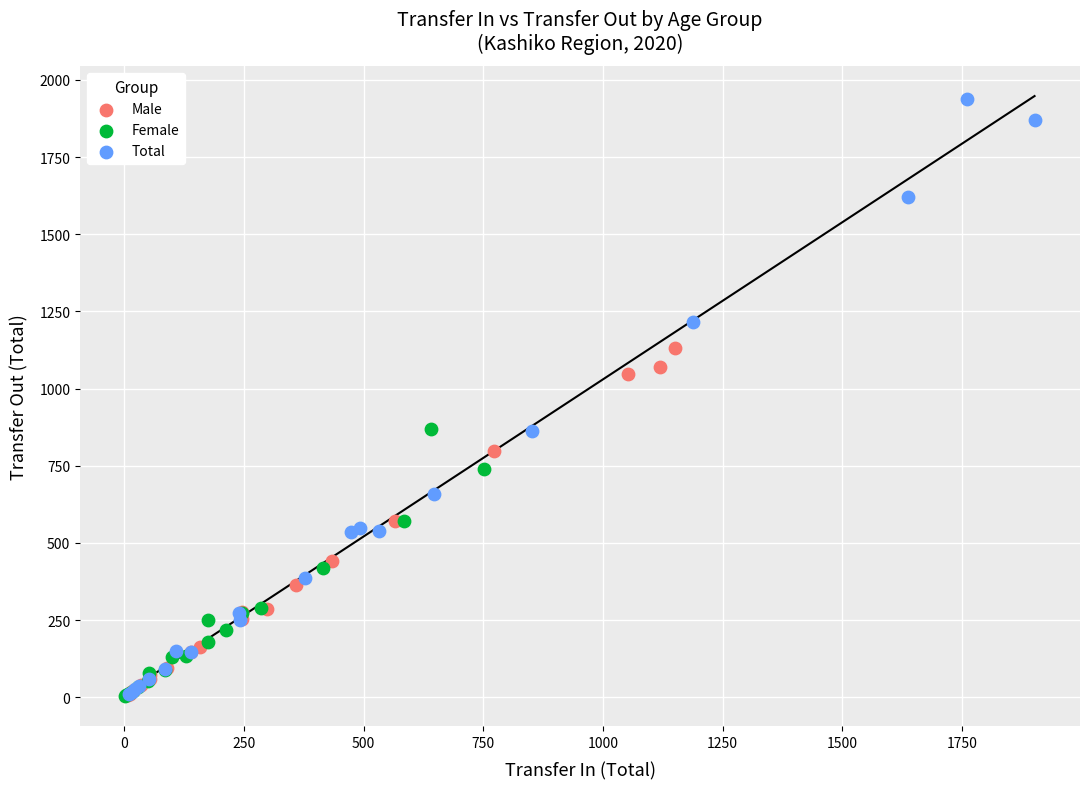

Which series has the largest Y range (max minus min)?

Total